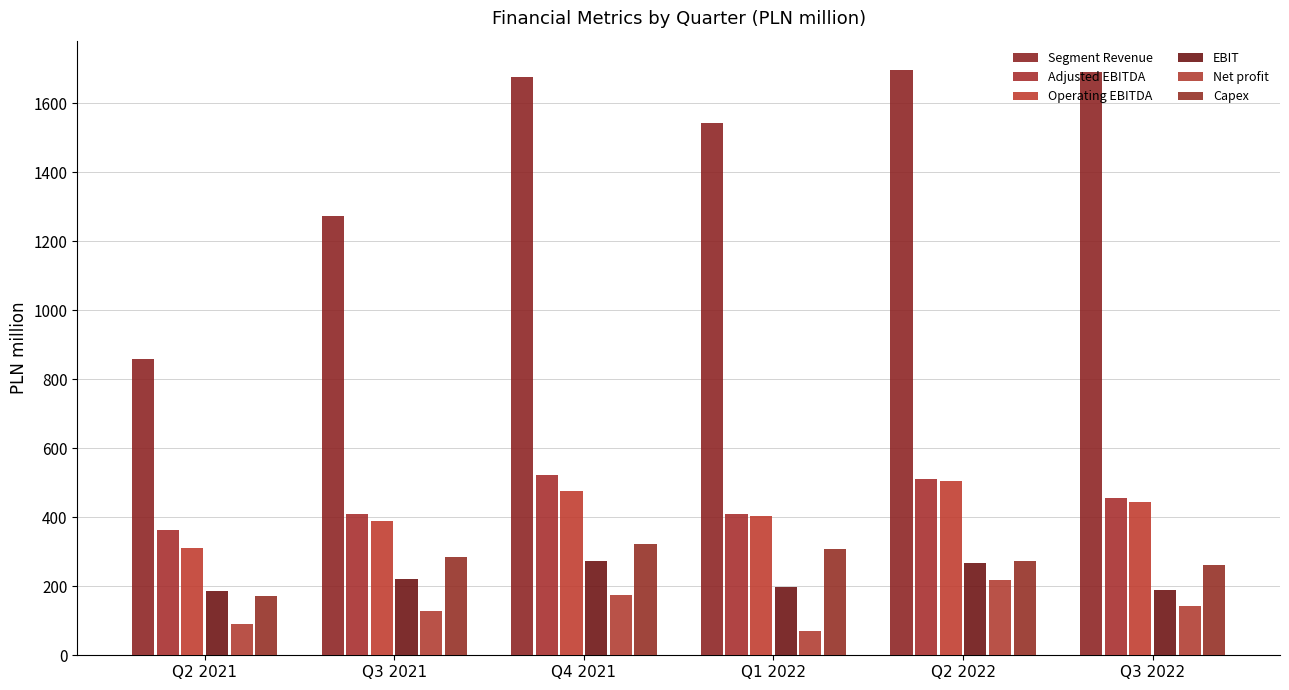

Reading right to left, what are all the values shown in this chart?

Segment Revenue: 1690.4	1696.5	1542.1	1677.0	1274.5	857.6
Adjusted EBITDA: 455.8	511.0	409.1	523.1	408.7	362.4
Operating EBITDA: 445.1	505.9	403.3	474.9	387.9	310.1
EBIT: 189.5	268.7	196.8	273.9	221.1	186.9
Net profit: 142.4	216.9	69.4	174.2	129.0	90.3
Capex: 262.8	273.8	308.0	321.8	284.8	170.4